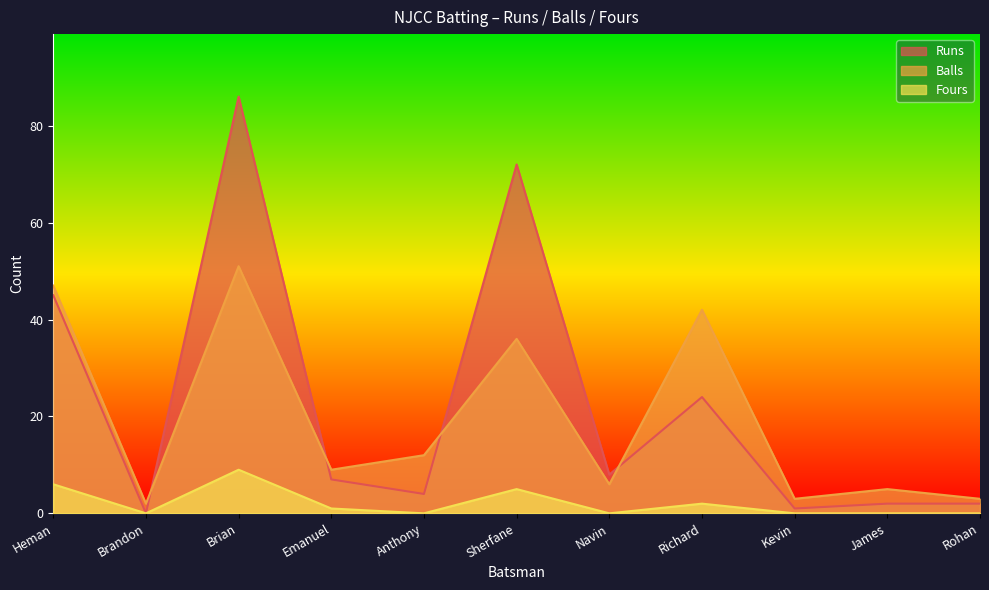

Between Sherfane and Anthony, which is larger?

Sherfane